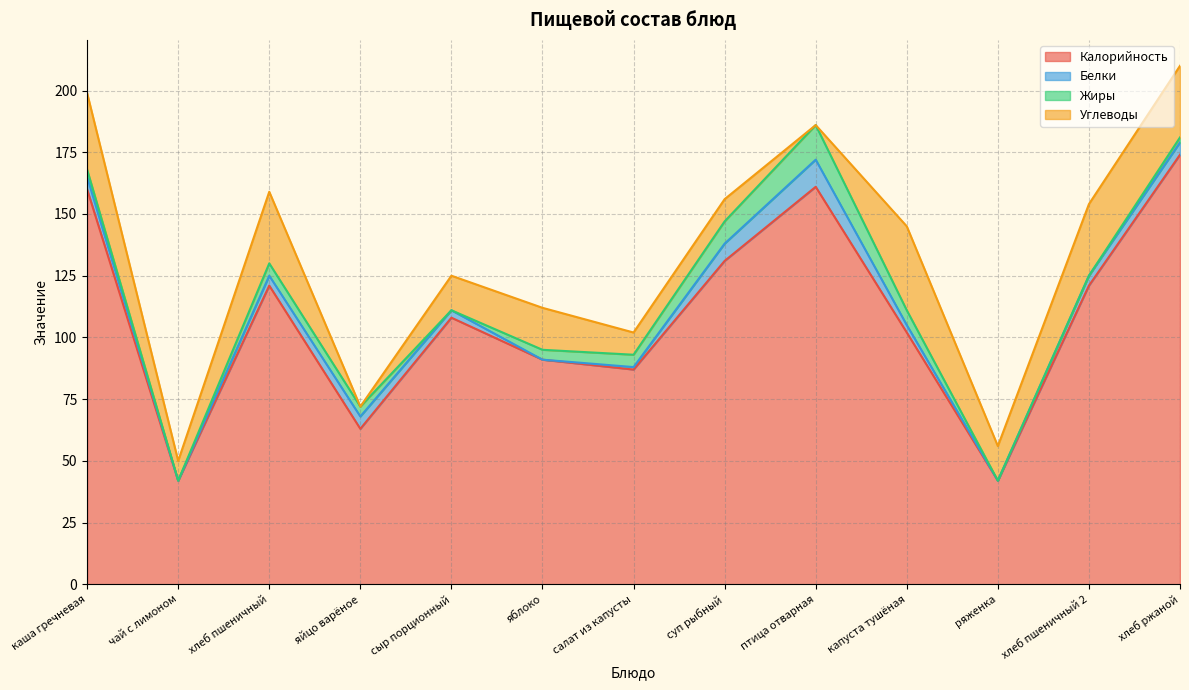

True or false: Углеводы has more than 2 interior local peaks.

True